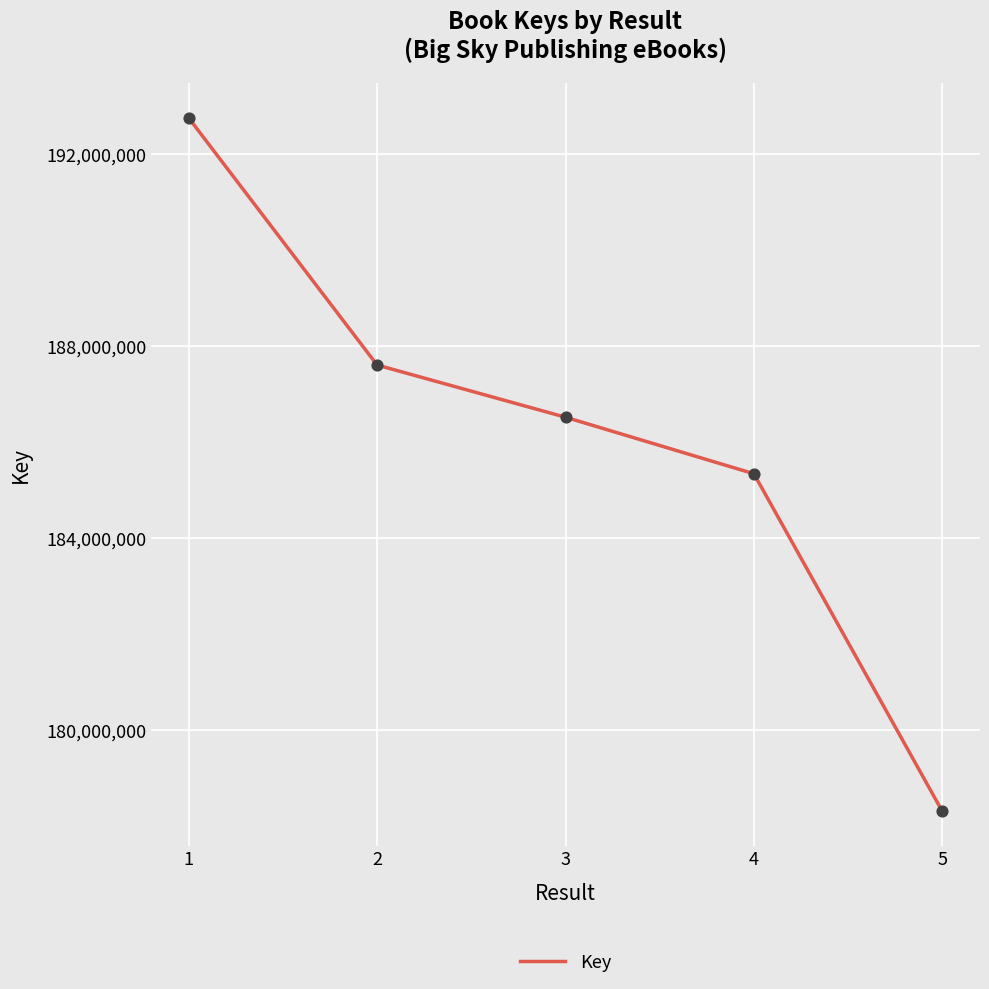

What is the ratio of the value at 3 to the value at 1?

1.0